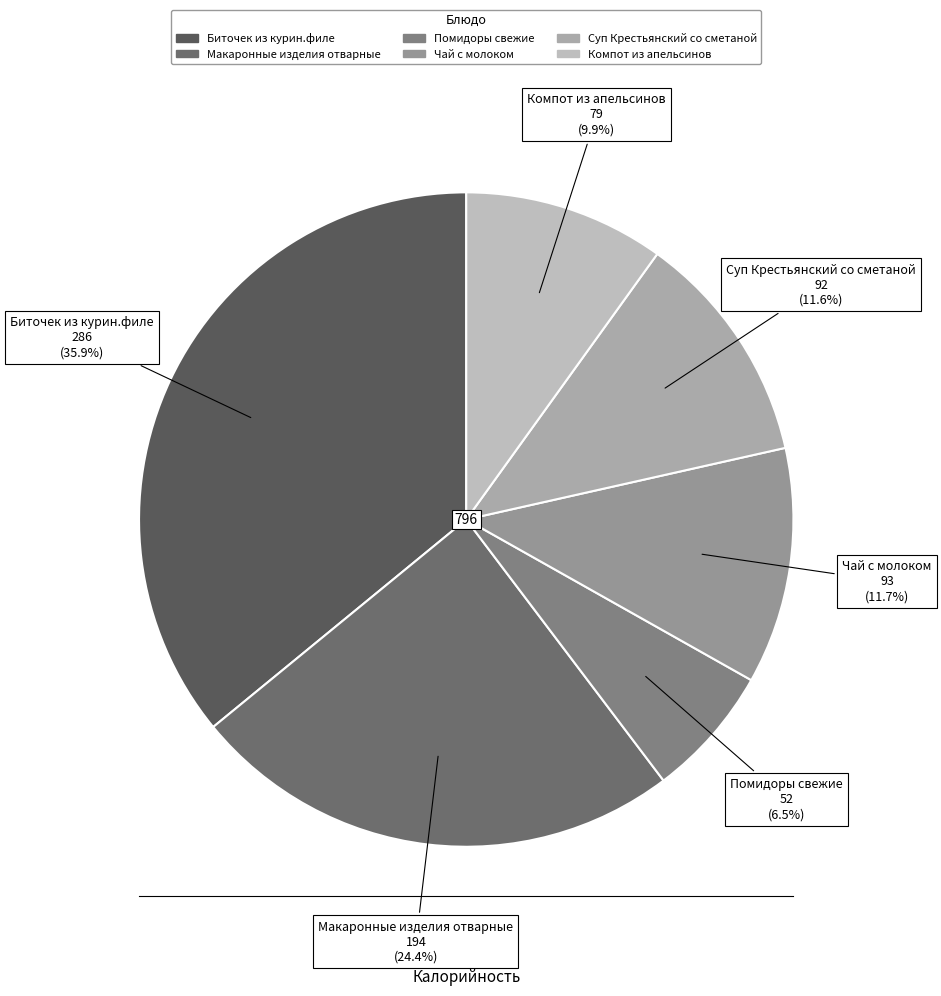

To the nearest percent, what is the difference between the largest and smallest slice percentages?

29%